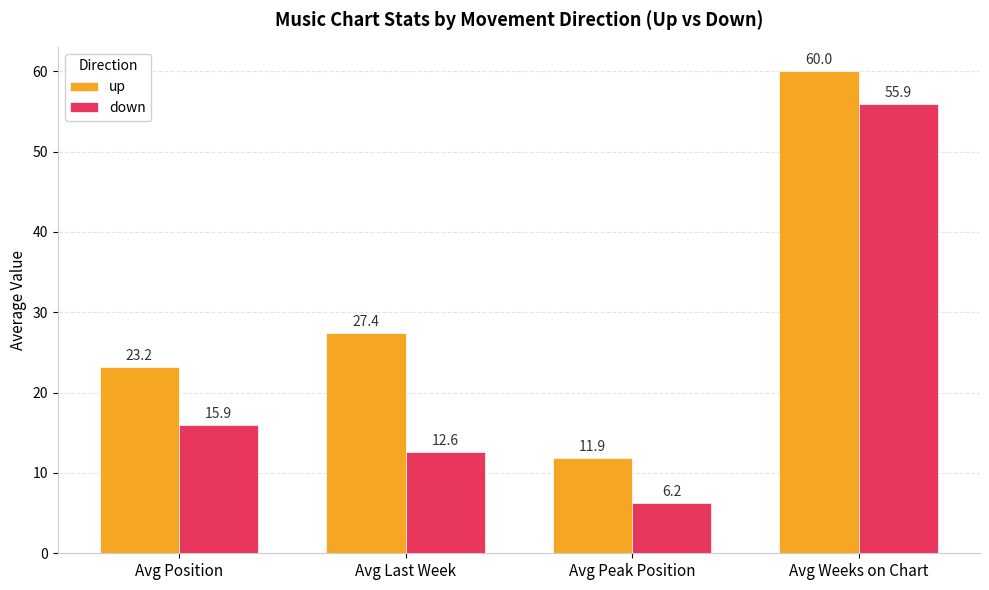

The value of down at Avg Peak Position is 10.4. True or false?

False